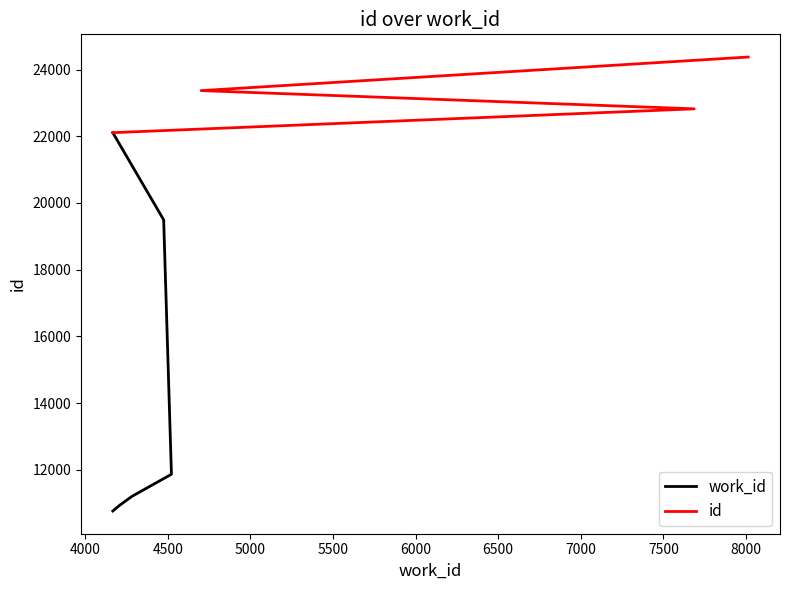

True or false: there are more than 2 points higher than both neighbors.

False